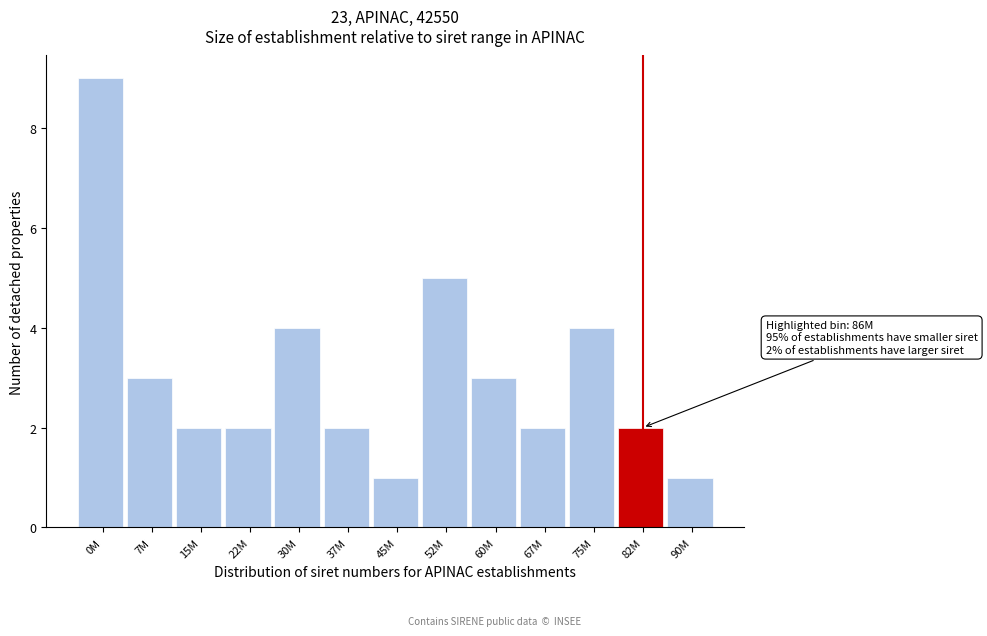

Reading left to right, list all the values displayed in this chart.

0M=9	7M=3	15M=2	22M=2	30M=4	37M=2	45M=1	52M=5	60M=3	67M=2	75M=4	82M=2	90M=1